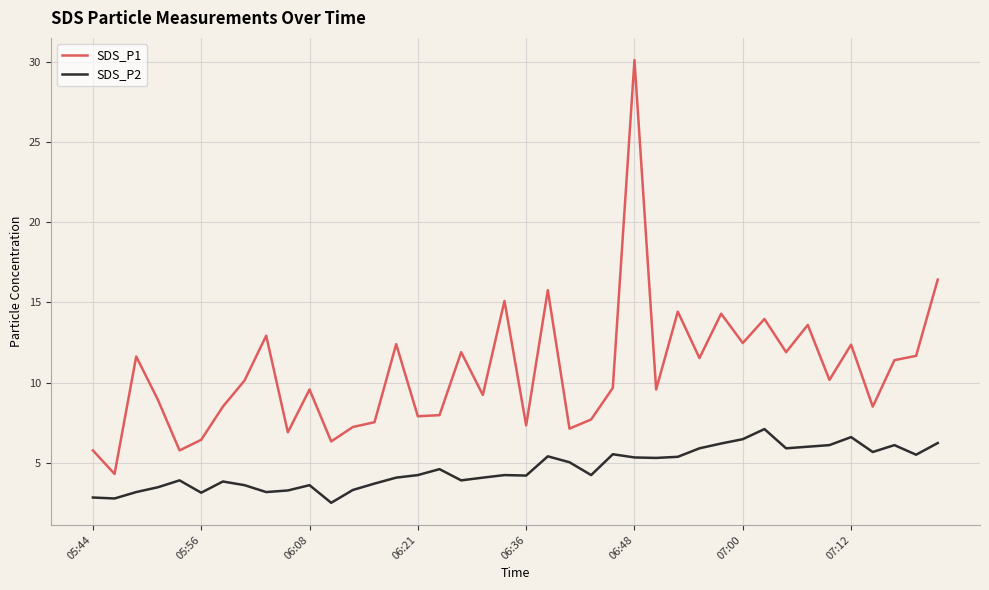

Which series has the widest spread of values?

SDS_P1